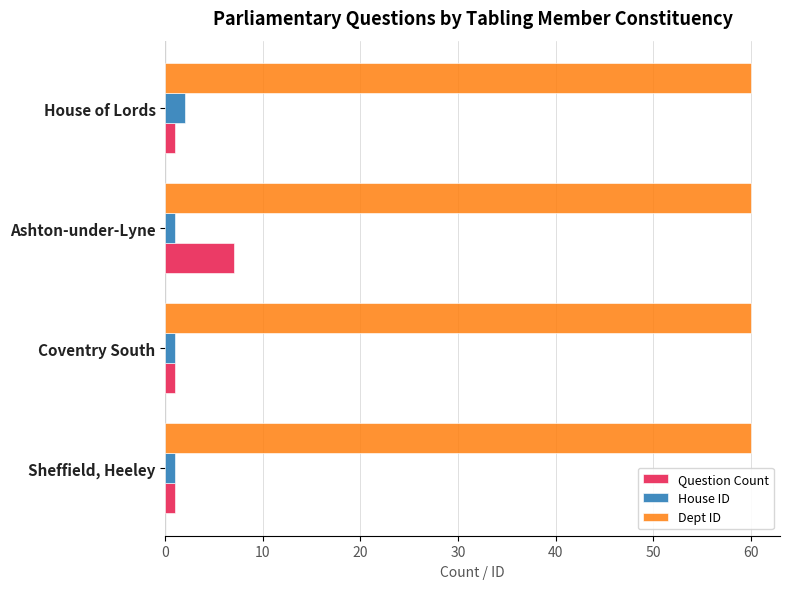

Rank the series at Ashton-under-Lyne from lowest to highest value.

House ID, Question Count, Dept ID